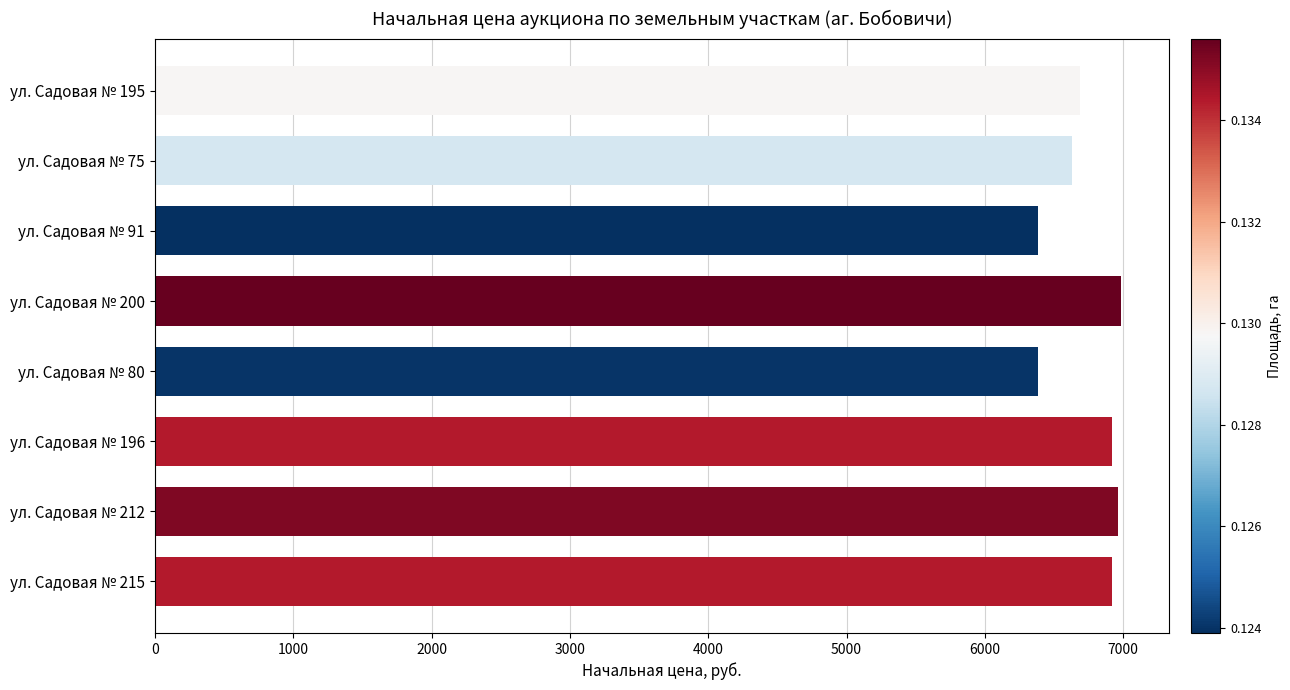

Are the bars horizontal?

Yes